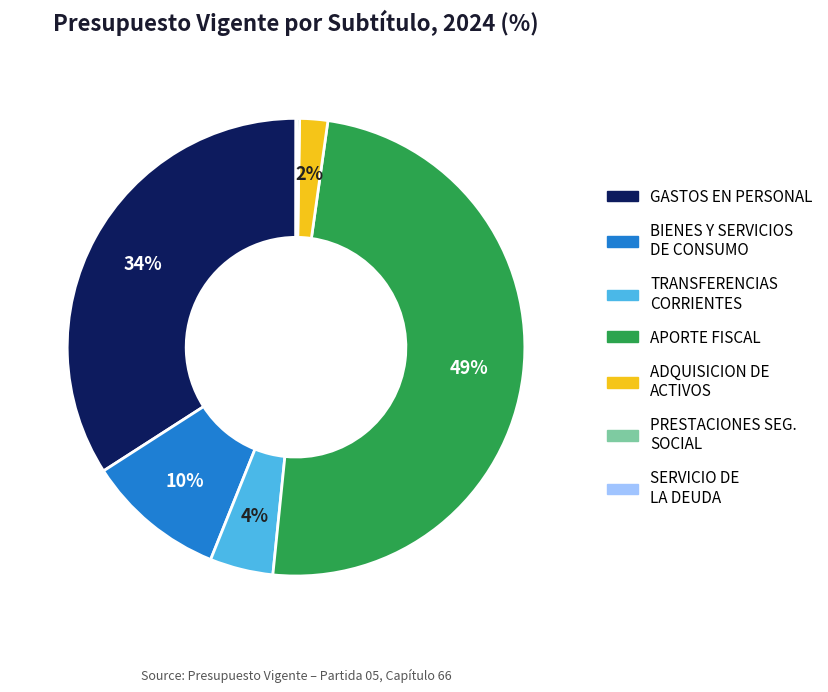

To the nearest percent, what is the average slice percentage?

14%